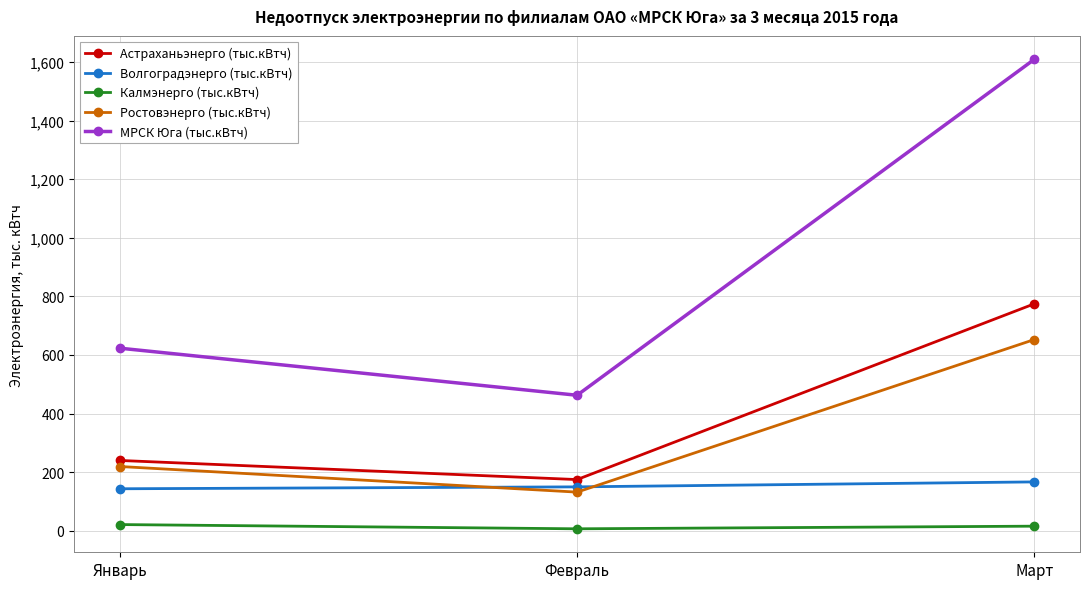

Which series has the largest total across all categories?

МРСК Юга (тыс.кВтч)